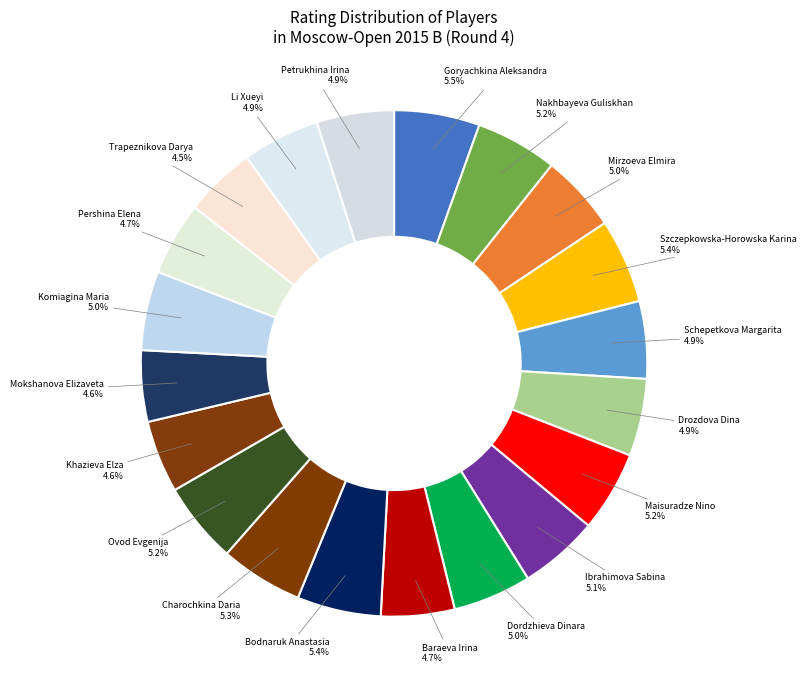

Does Maisuradze Nino represent more than half of the total?

No